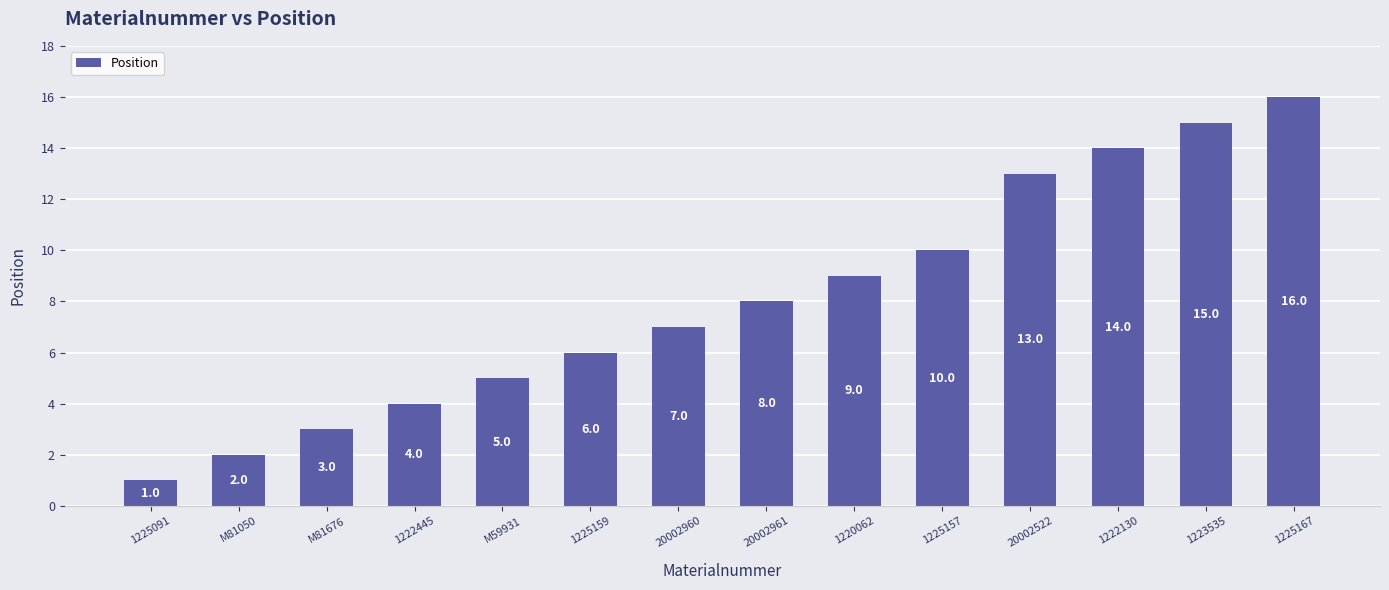

At which label is the value closest to 8?

20002961